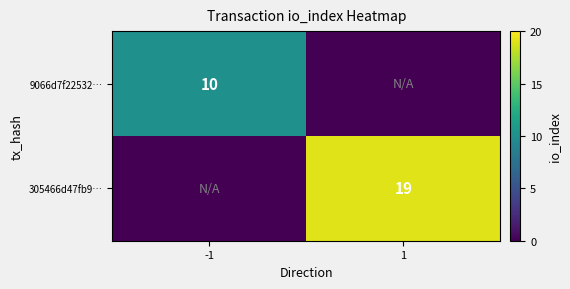

Which category has the highest value across all series?

1